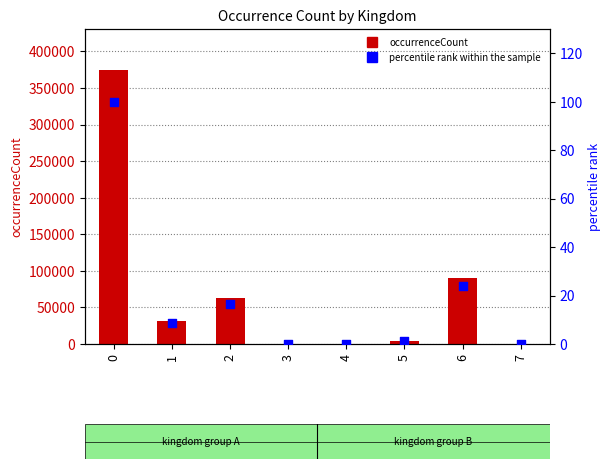

Which series contains the lowest Y value?

percentile rank within the sample